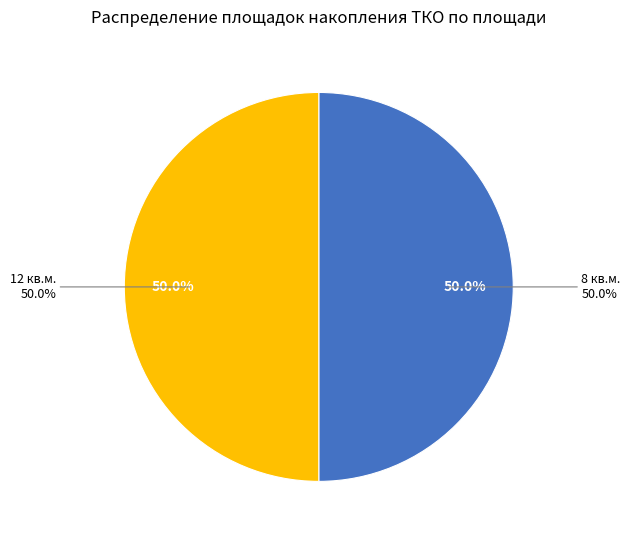

Is it true that Площадка 2 is 1% of the pie?

False